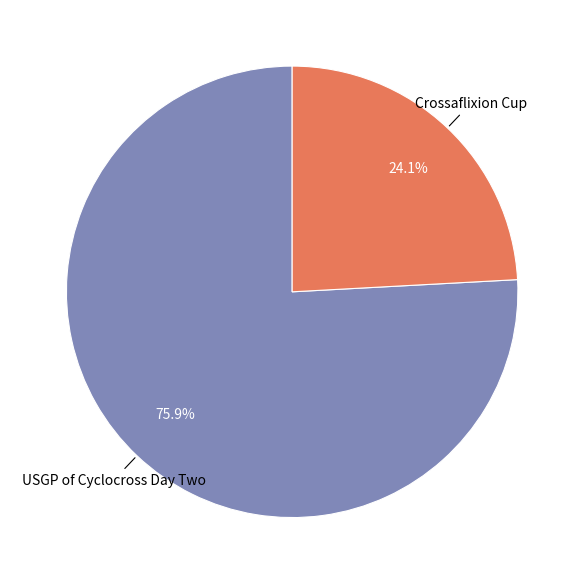

Is there any slice that represents more than half of the pie?

Yes